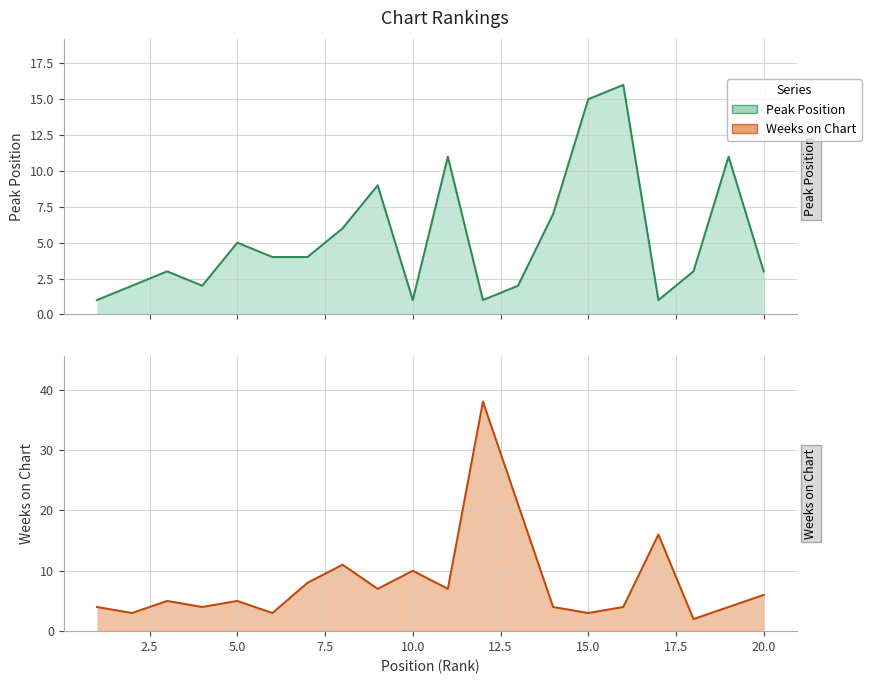

How many times do Weeks on Chart and Peak Position cross each other?

9